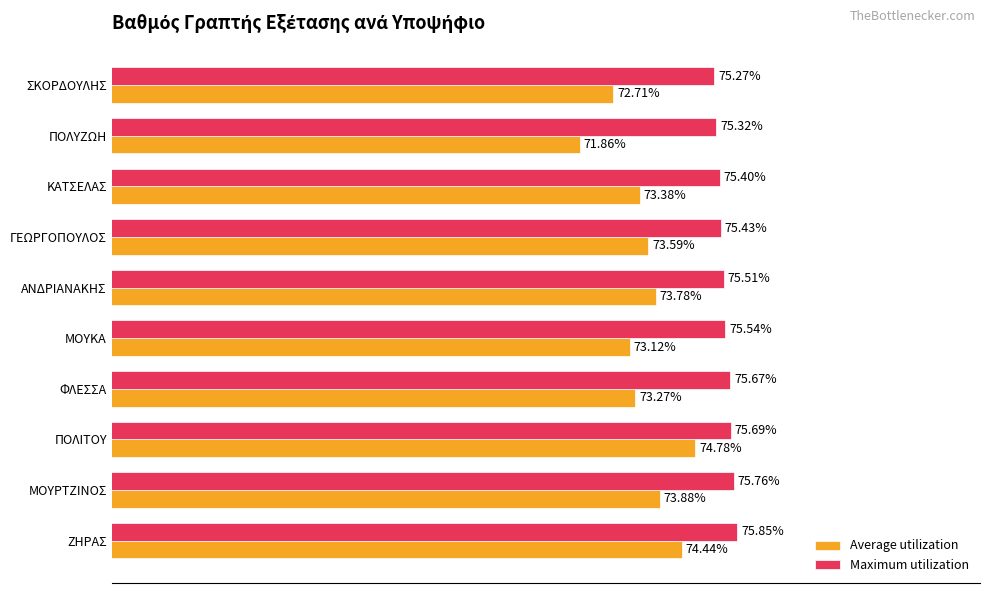

Where is Maximum utilization nearest to the value 75?

ΣΚΟΡΔΟΥΛΗΣ